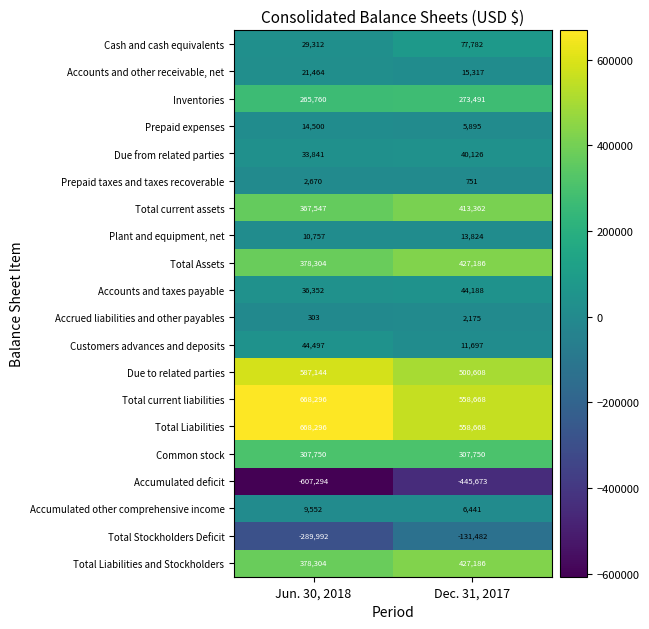

What is the difference between the maximum and minimum values in the Total Liabilities series?

109628